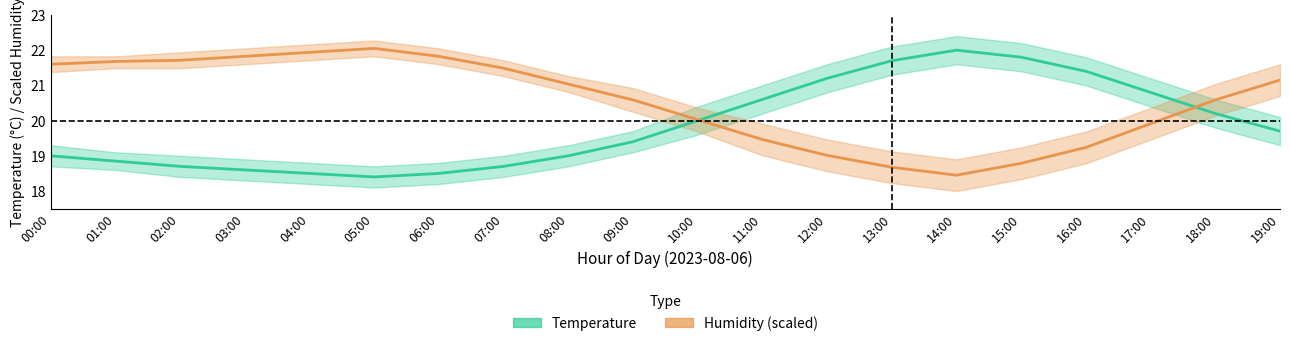

What is the approximate value of humidity at 02:00?

21.7